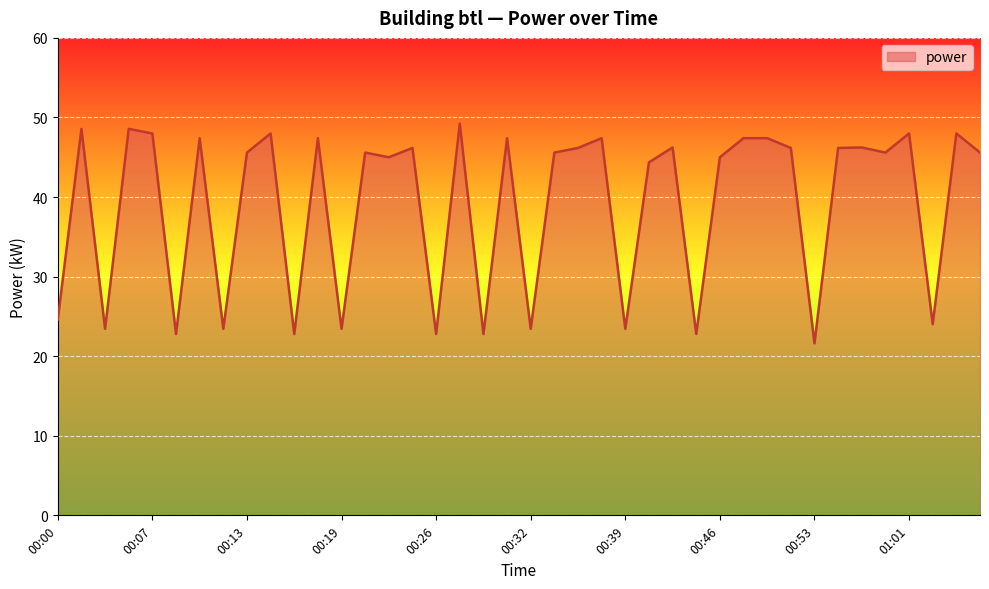

What is the maximum value shown in the chart?

49.2